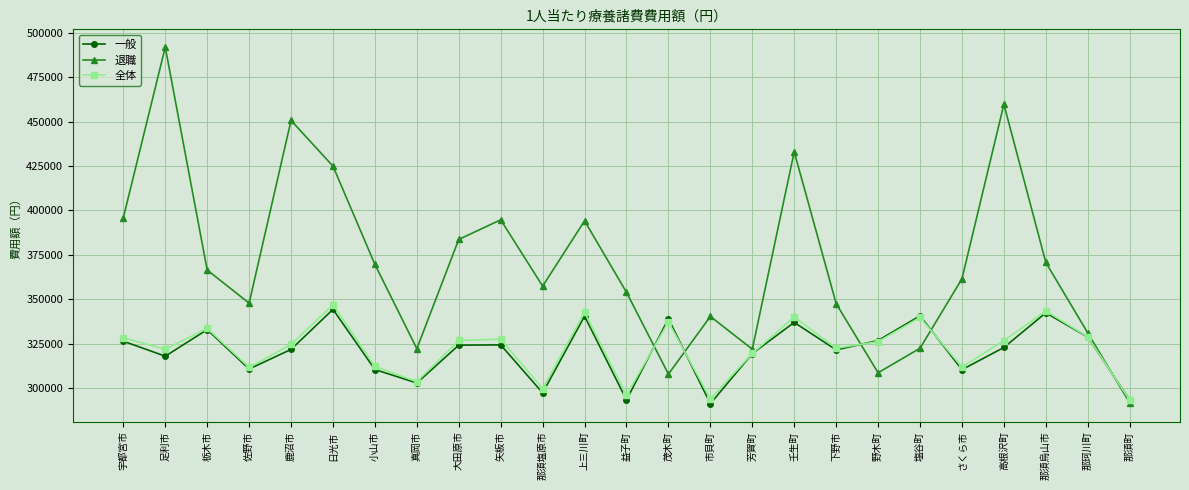

True or false: 全体 has a value of 132805 at 小山市.

False